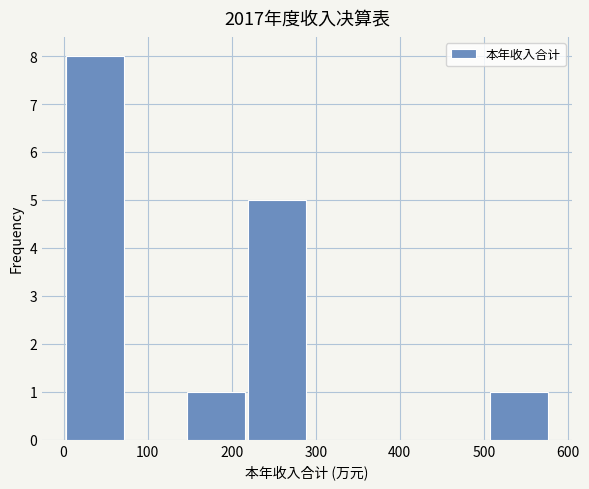

Reading left to right, transcribe this chart: for each bar, give the range it covers on the x-axis and its height. Neither the bar edges nor the heights are printed on the chart, so give them approximately, as read against the axes.

0 to 80: 8
80 to 150: 0
150 to 220: 1
220 to 290: 5
290 to 360: 0
360 to 440: 0
440 to 510: 0
510 to 580: 1